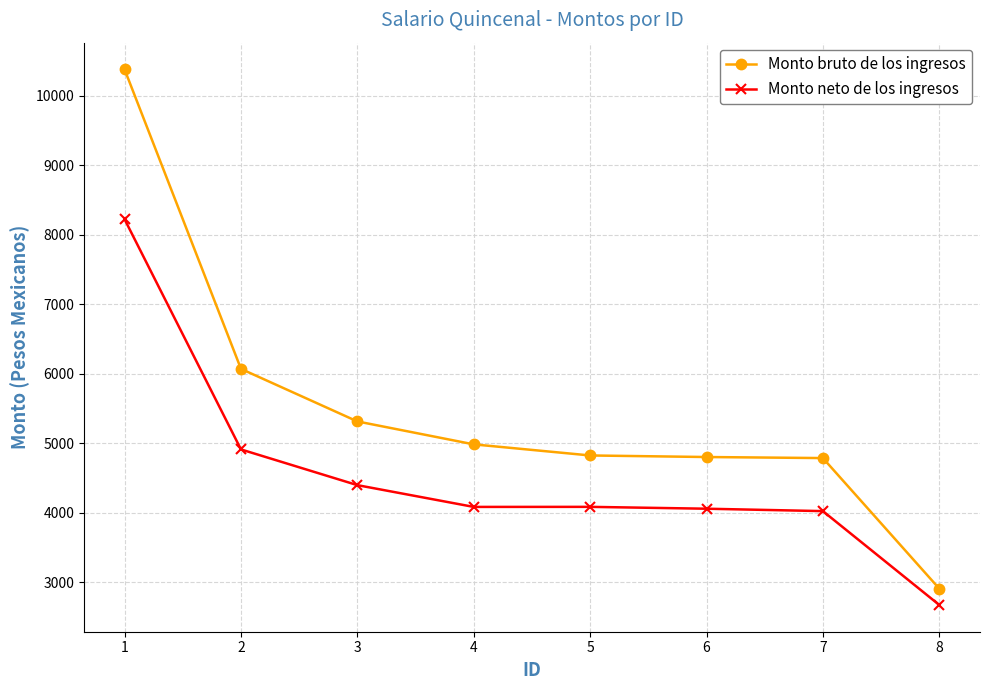

What is the smallest value displayed?

2676.1